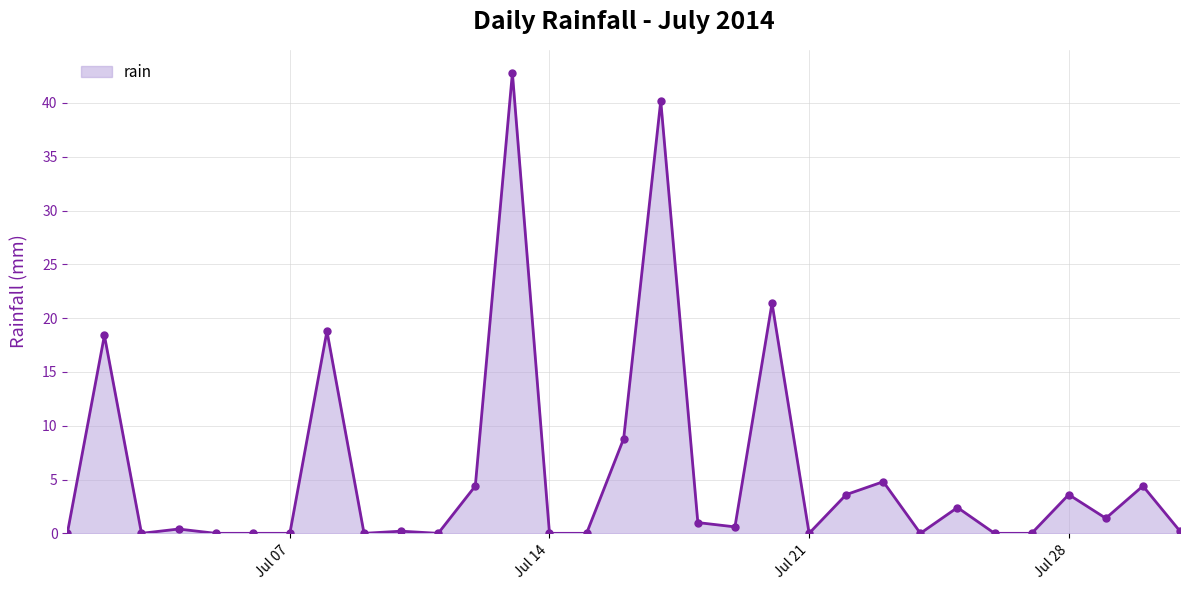

True or false: the data has more than 0 interior local peaks.

True